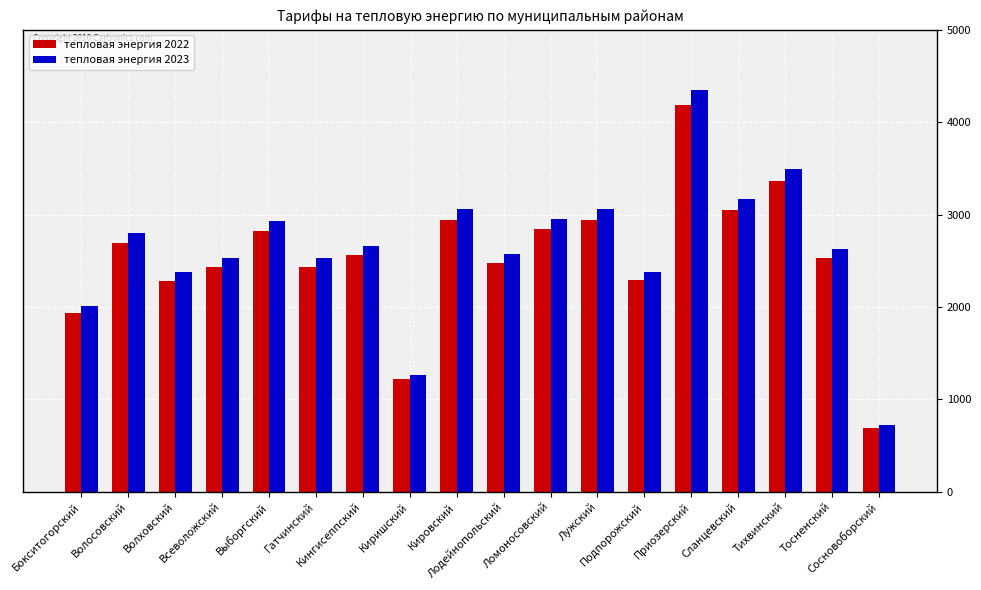

What is the spread (max minus min) of values at Волховский?

91.3